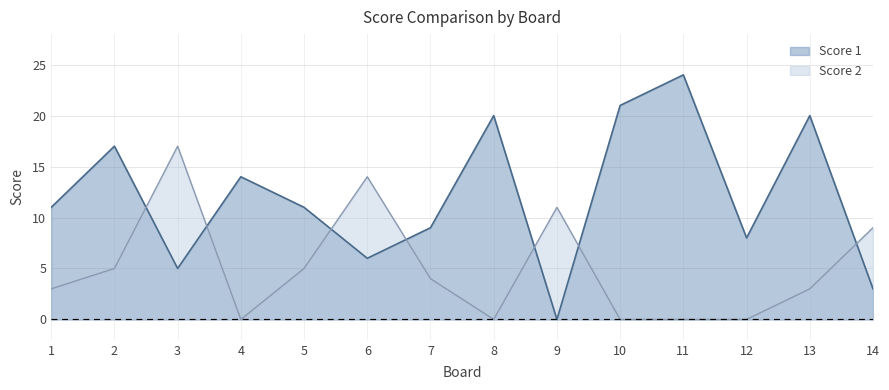

How many lines are shown in the chart?

2